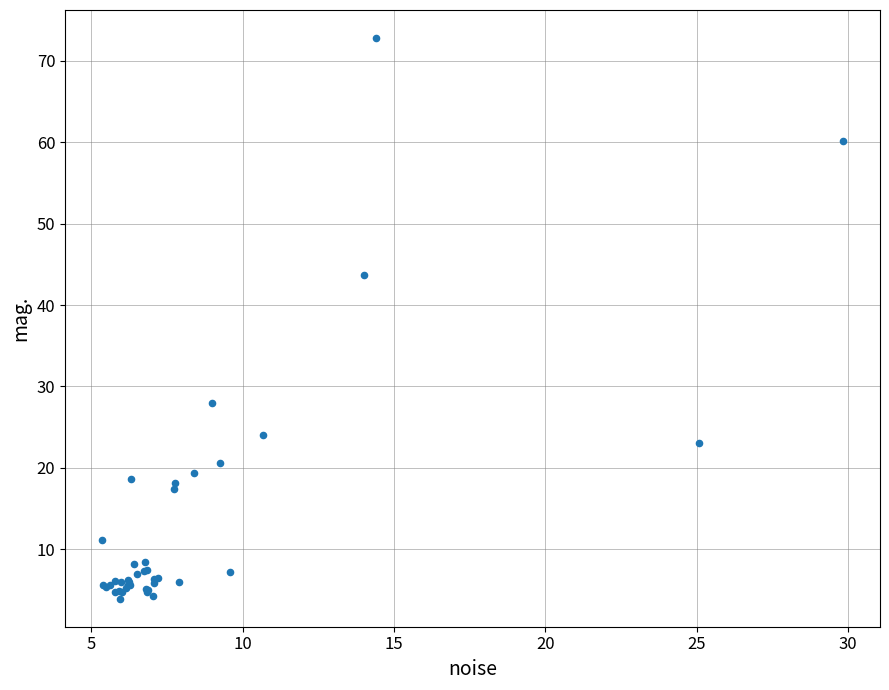

What Y value in the scatter plot is closest to 38?

43.7